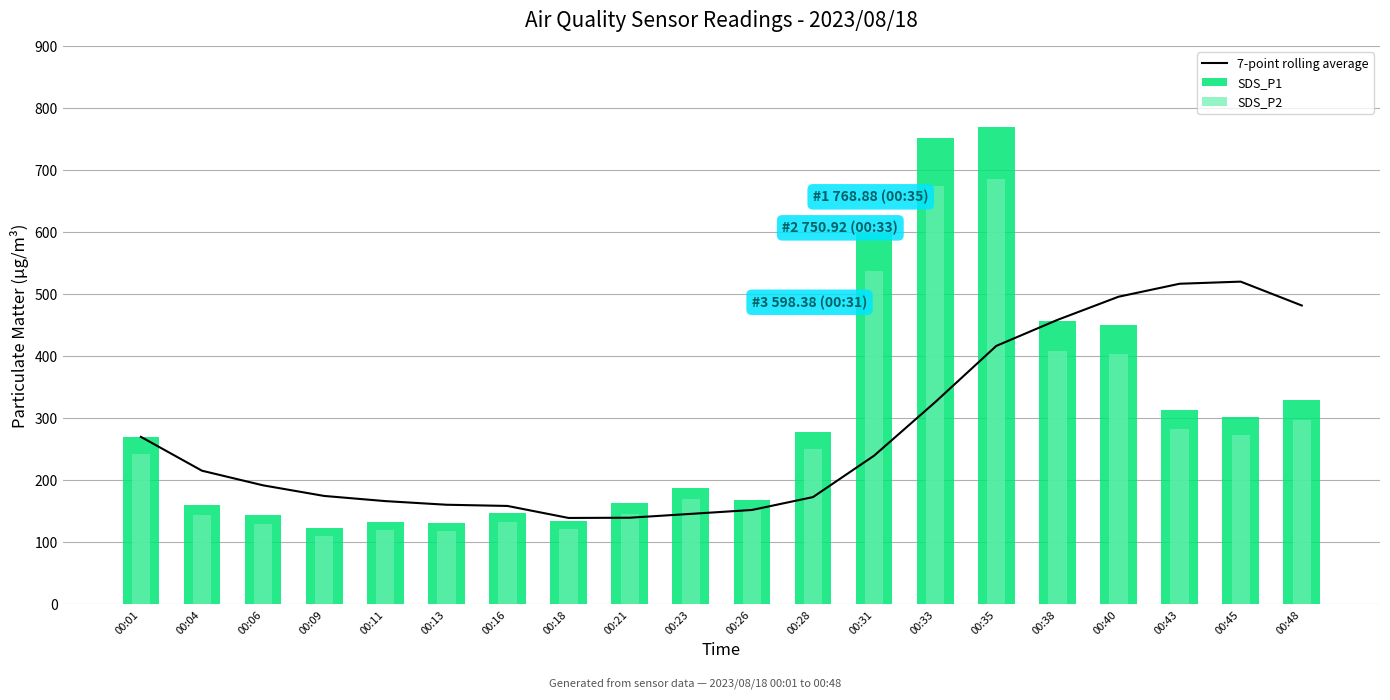

What is the highest value of the SDS_P1 series?

768.9